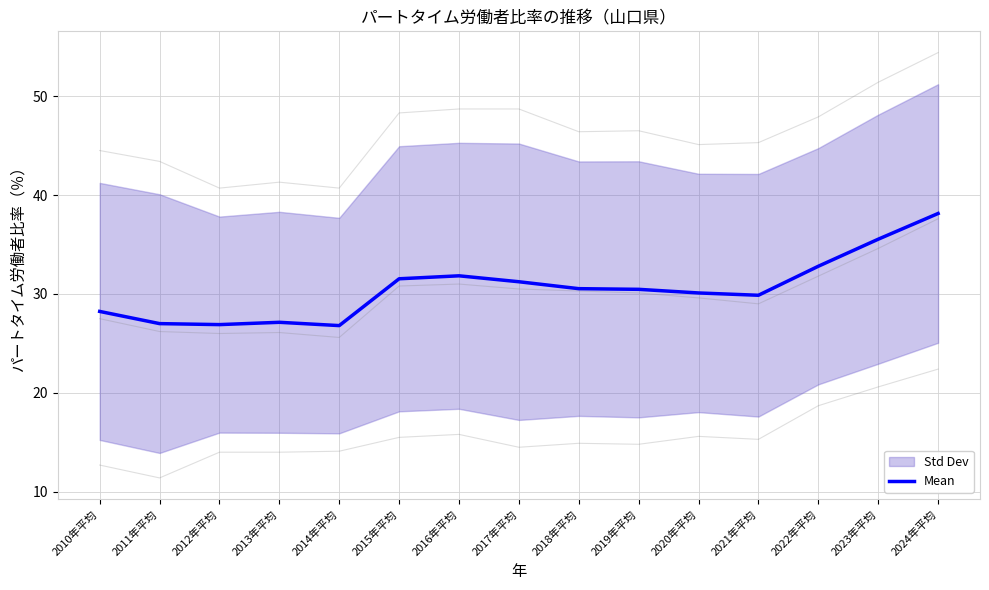

List the labels in order of value, smallest first.

2014年平均, 2012年平均, 2011年平均, 2013年平均, 2010年平均, 2021年平均, 2020年平均, 2019年平均, 2018年平均, 2017年平均, 2015年平均, 2016年平均, 2022年平均, 2023年平均, 2024年平均